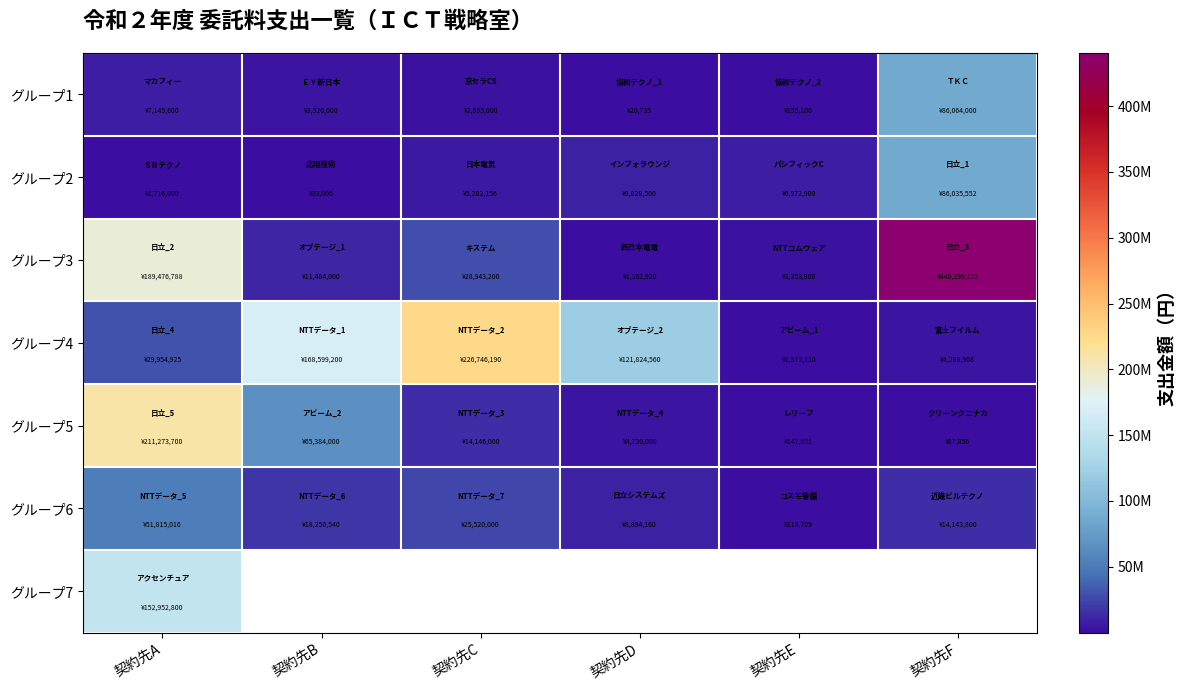

List the labels in order of グループ1 value, smallest first.

契約先D, 契約先E, 契約先C, 契約先B, 契約先A, 契約先F